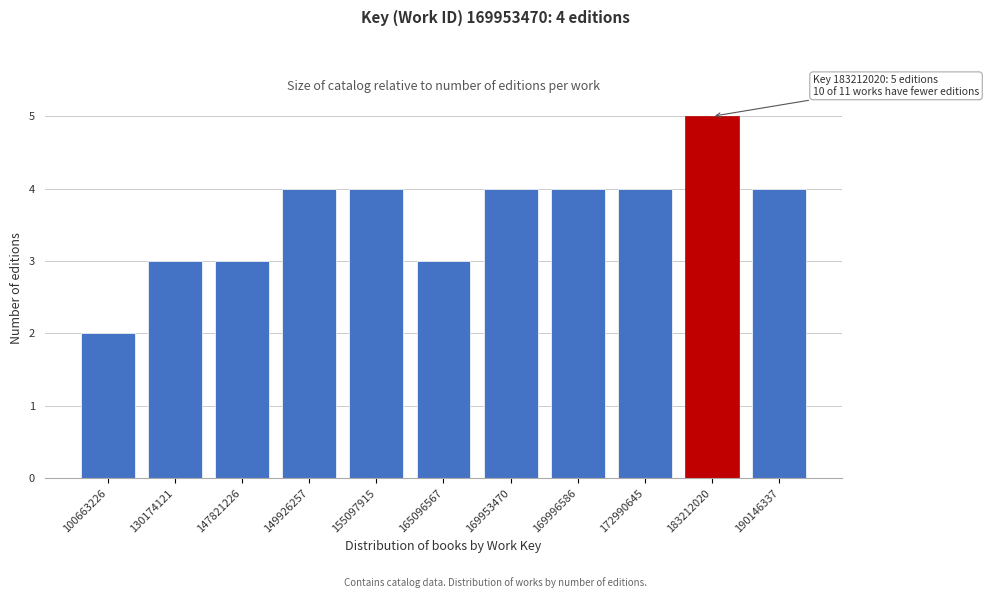

Reading right to left, transcribe all the data shown in this chart.

190146337=4	183212020=5	172990645=4	169996586=4	169953470=4	165096567=3	155097915=4	149926257=4	147821226=3	130174121=3	100663226=2